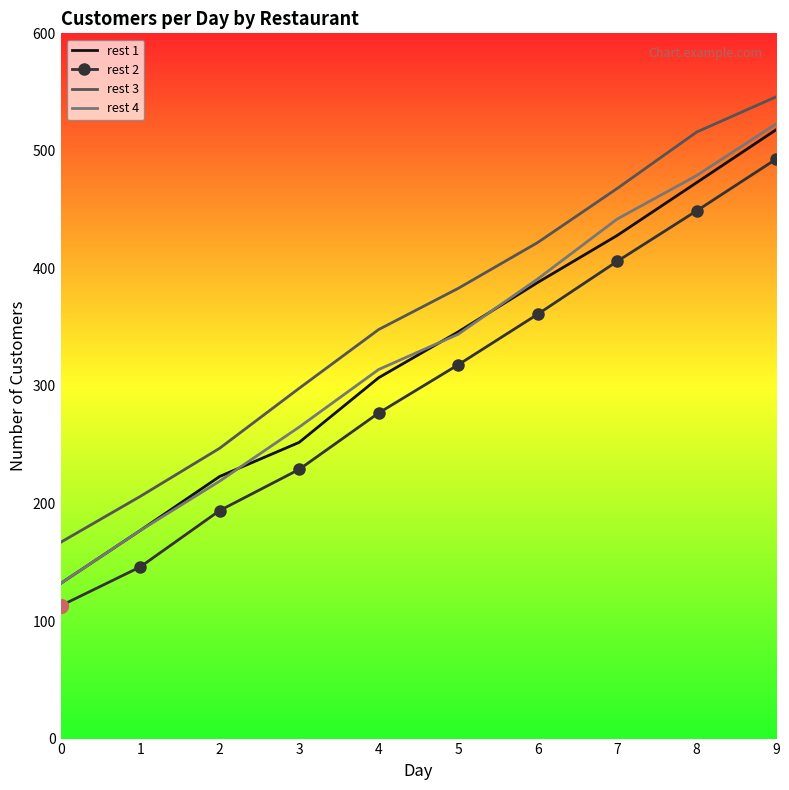

List the series in order of their peak value, highest first.

rest 3, rest 4, rest 1, rest 2